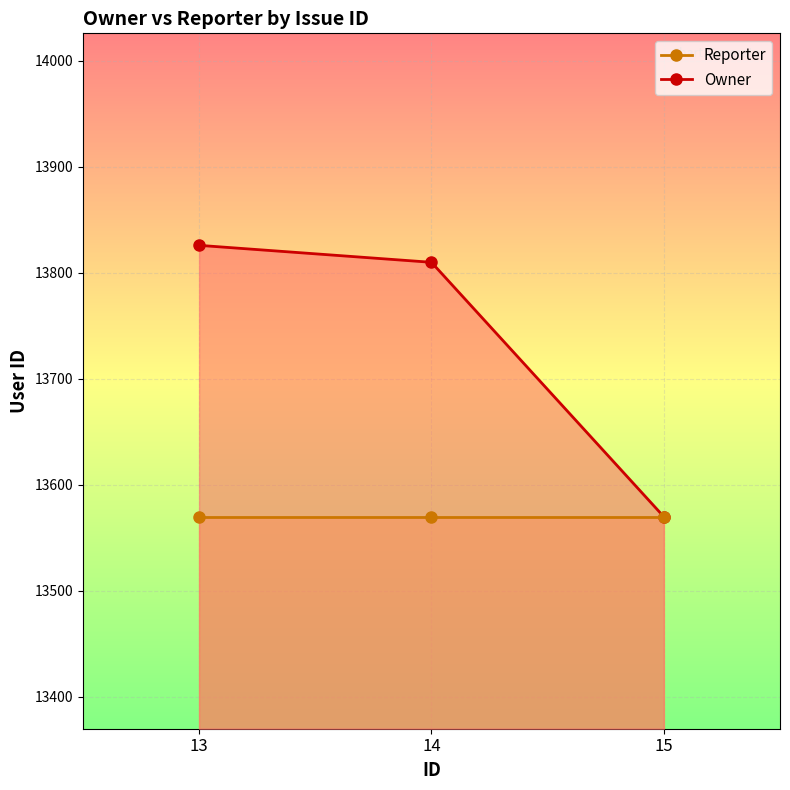

Rank the series at 15 from lowest to highest value.

Owner, Reporter